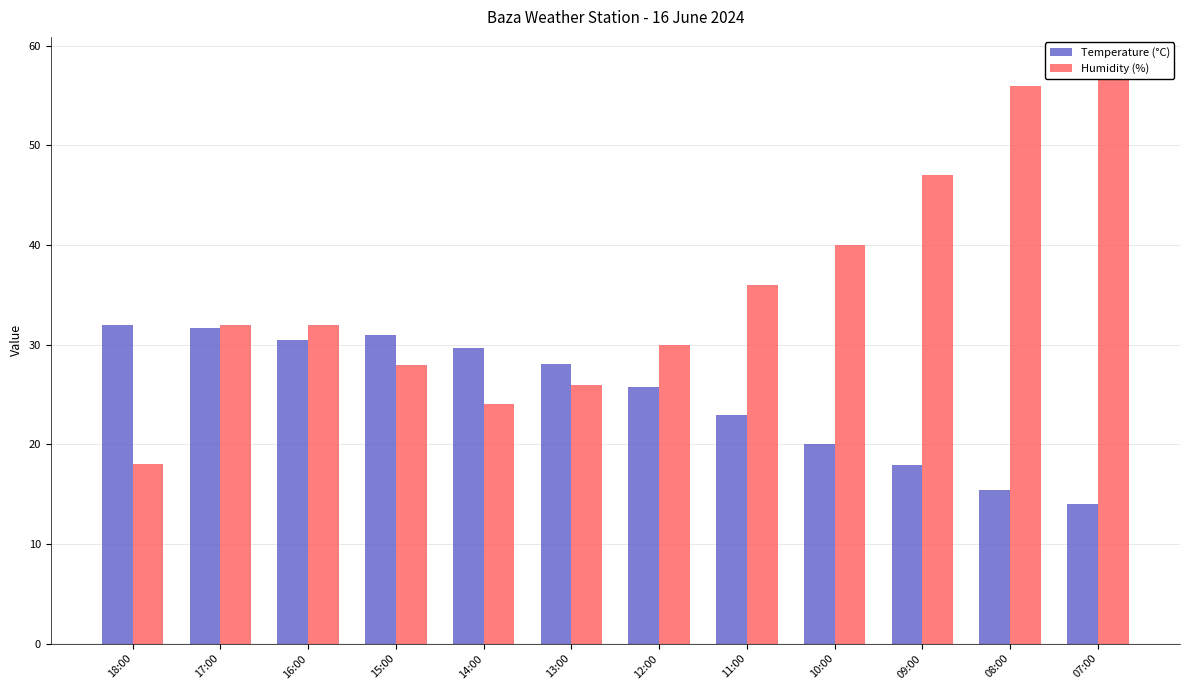

What value does the Humidity (%) series have at 11:00?

36.0